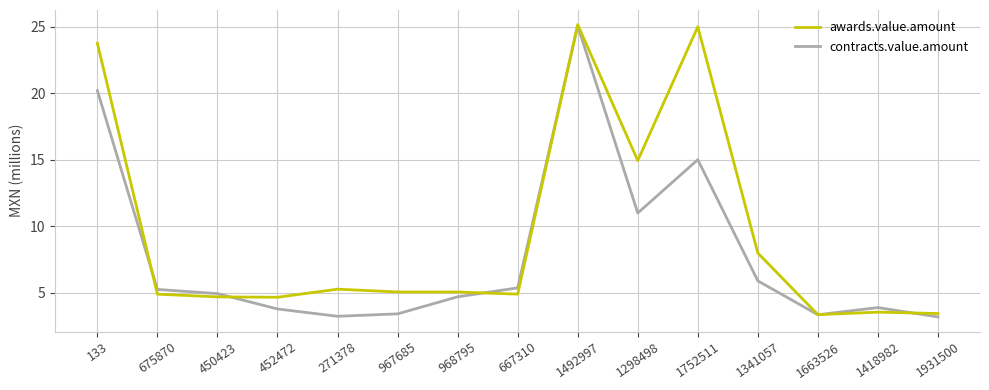

What position from the right is 1298498?

6